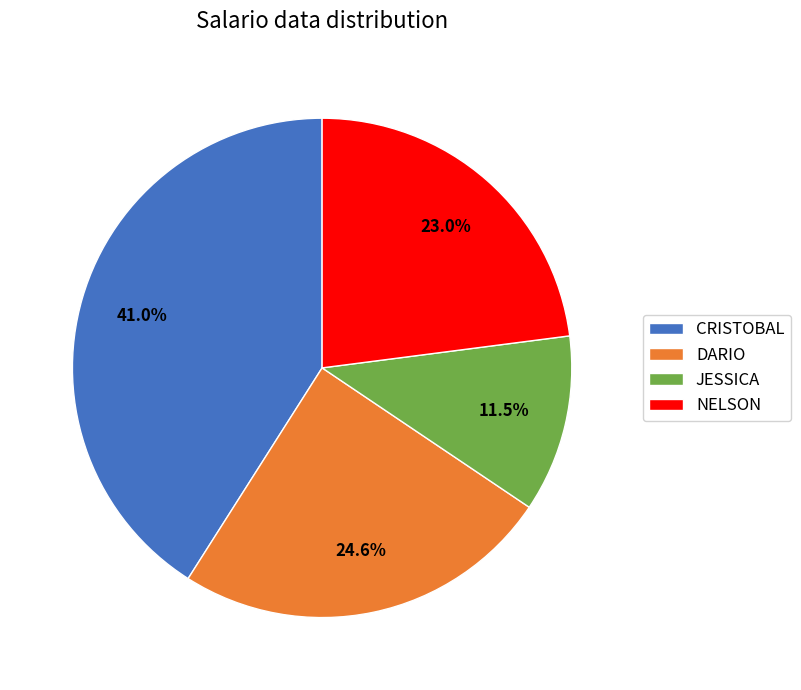

Between JESSICA and NELSON, which is larger?

NELSON